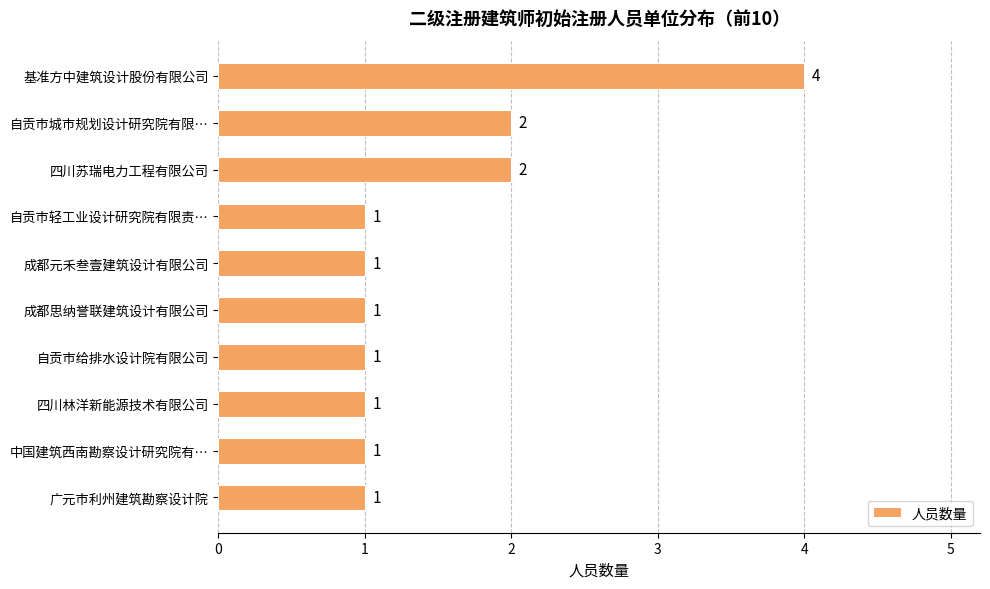

What is the smallest value displayed?

1